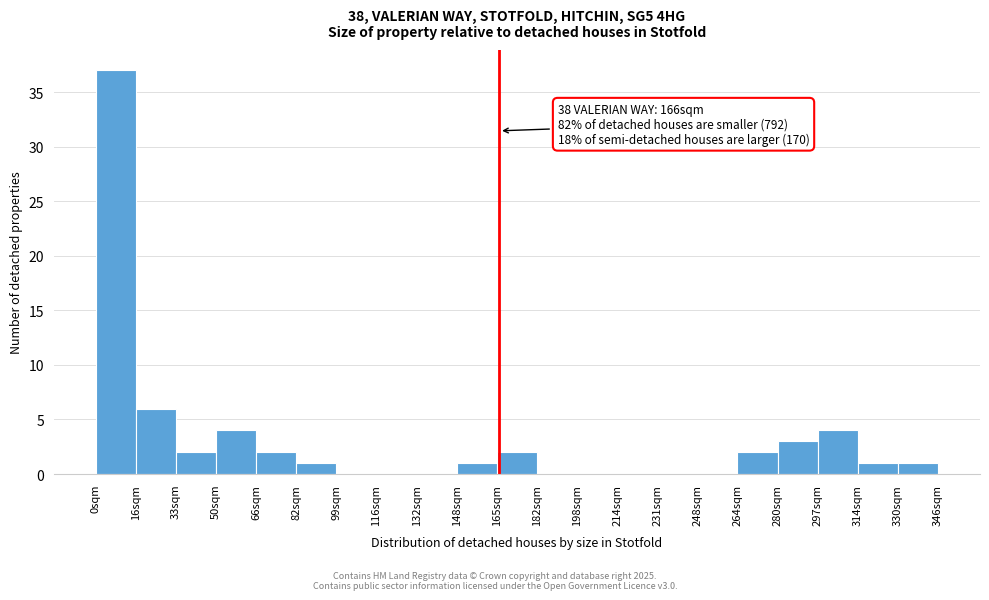

Which range on the x-axis has the tallest bar?

0.0 to 16.5